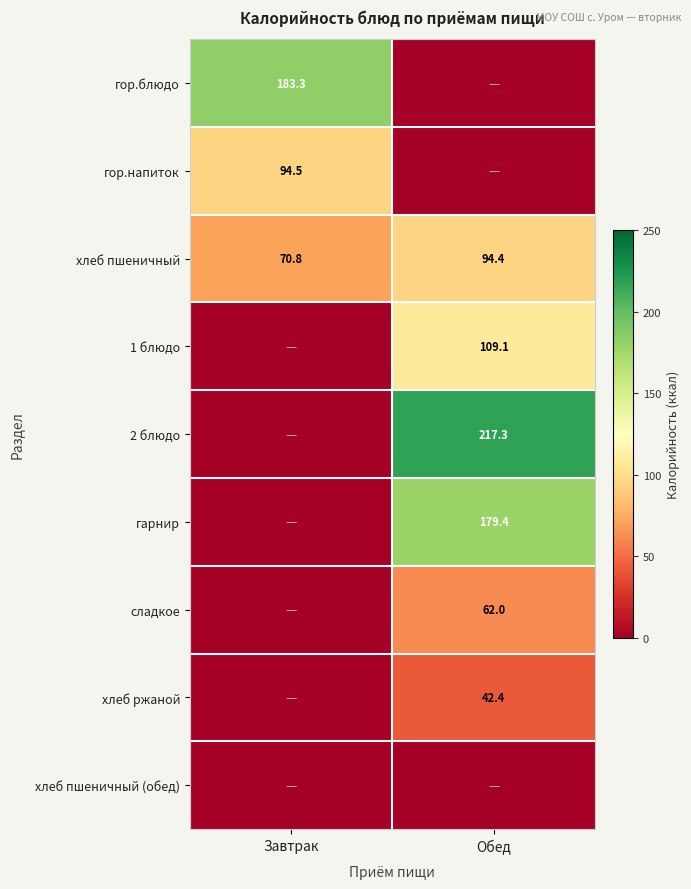

What is the difference between the maximum and minimum values in the хлеб пшеничный series?

23.6